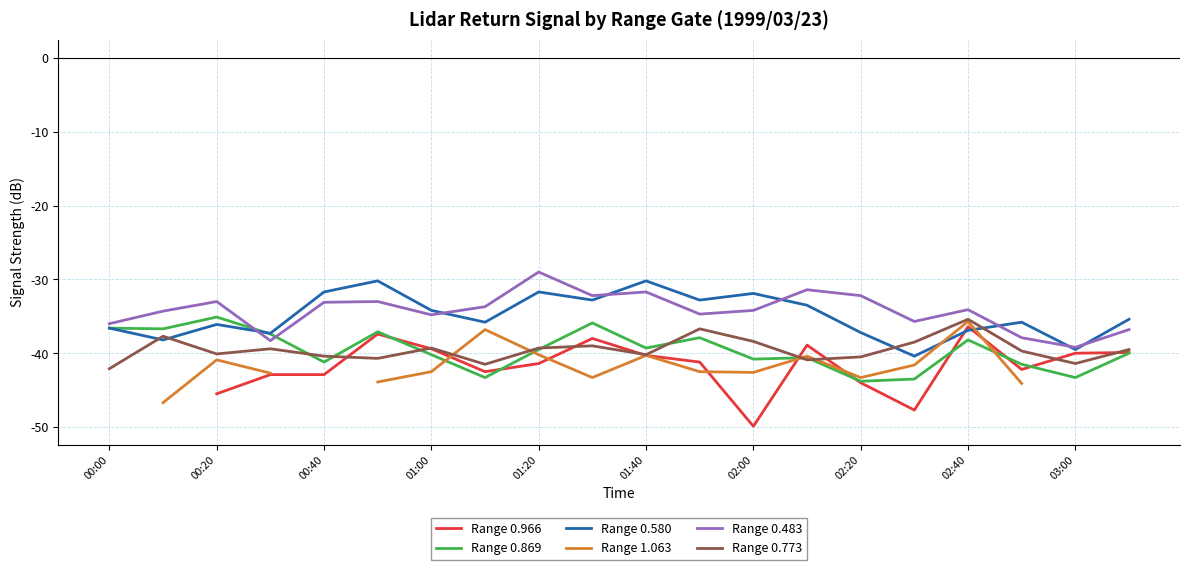

At which label does Range 0.483 reach its peak?

01:20